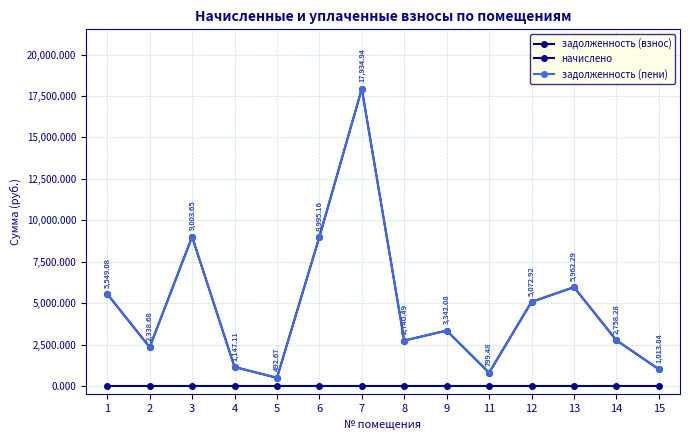

True or false: задолженность (взнос) and задолженность (пени) cross at least once.

False